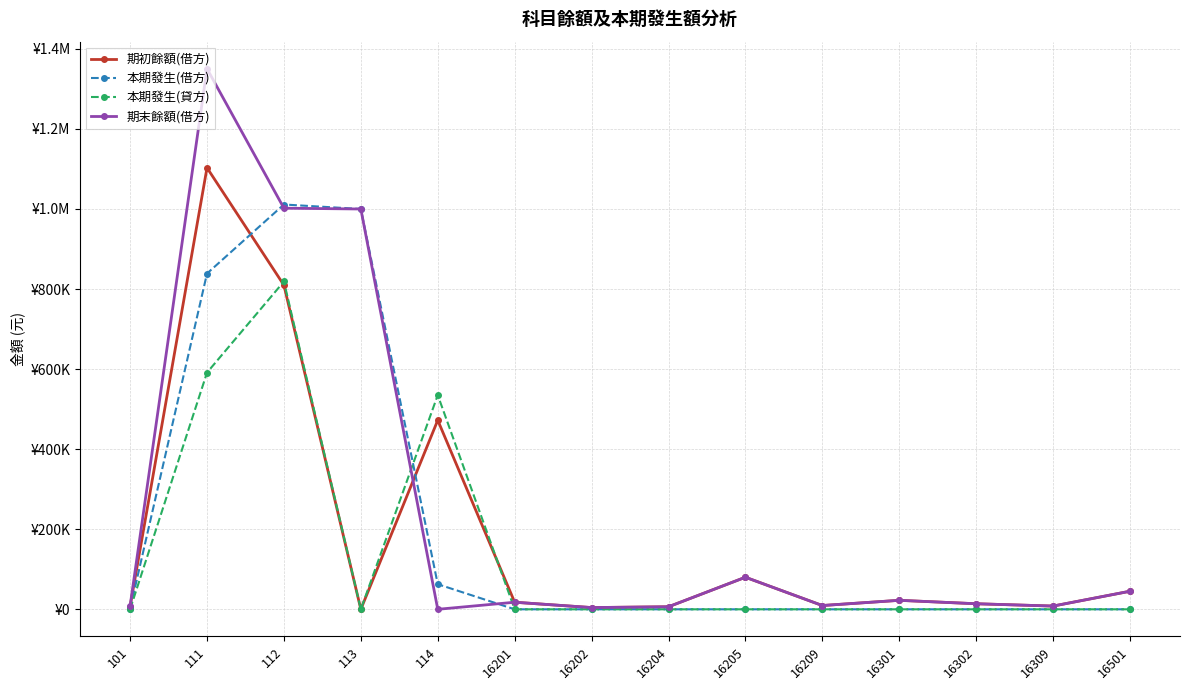

Reading left to right, what are all the values shown in this chart?

期初餘額(借方): 101=7000.0	111=1102947.8	112=809654.2	113=0.0	114=472358.2	16201=17681.7	16202=4336.5	16204=6344.8	16205=80100.0	16209=9440.0	16301=22468.0	16302=13880.0	16309=8100.0	16501=45150.0
本期發生(借方): 101=1000.0	111=838806.6	112=1011226.9	113=1000000.0	114=62700.7	16201=0.0	16202=0.0	16204=0.0	16205=0.0	16209=0.0	16301=0.0	16302=0.0	16309=0.0	16501=0.0
本期發生(貸方): 101=0.0	111=591275.0	112=818884.4	113=0.0	114=535058.8	16201=0.0	16202=0.0	16204=0.0	16205=0.0	16209=0.0	16301=0.0	16302=0.0	16309=0.0	16501=0.0
期末餘額(借方): 101=8000.0	111=1350479.4	112=1001996.7	113=1000000.0	114=0.0	16201=17681.7	16202=4336.5	16204=6344.8	16205=80100.0	16209=9440.0	16301=22468.0	16302=13880.0	16309=8100.0	16501=45150.0